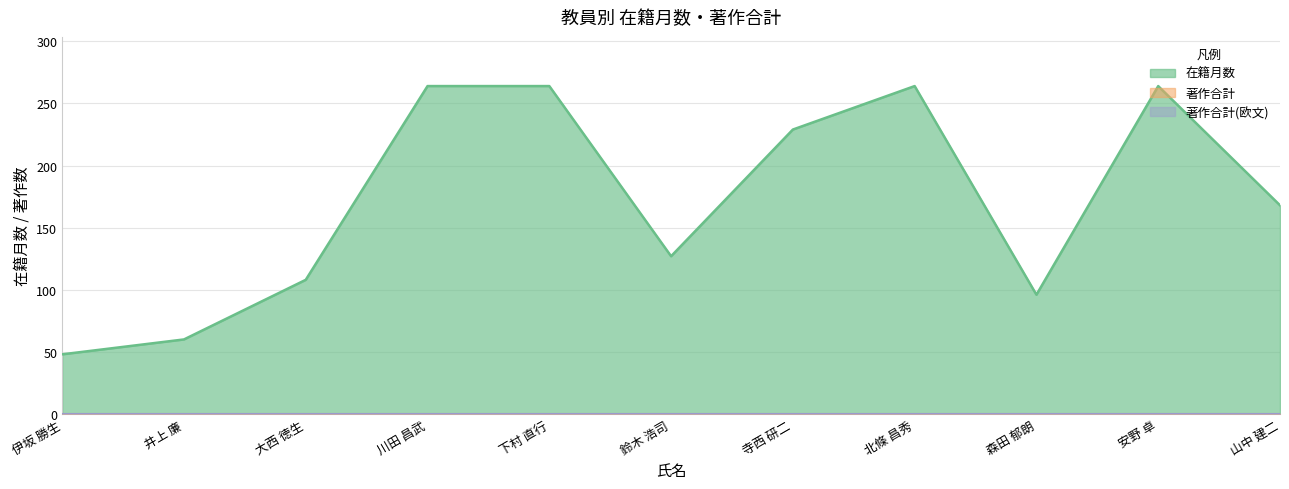

True or false: 在籍月数 has a value of 423 at 北條 昌秀.

False